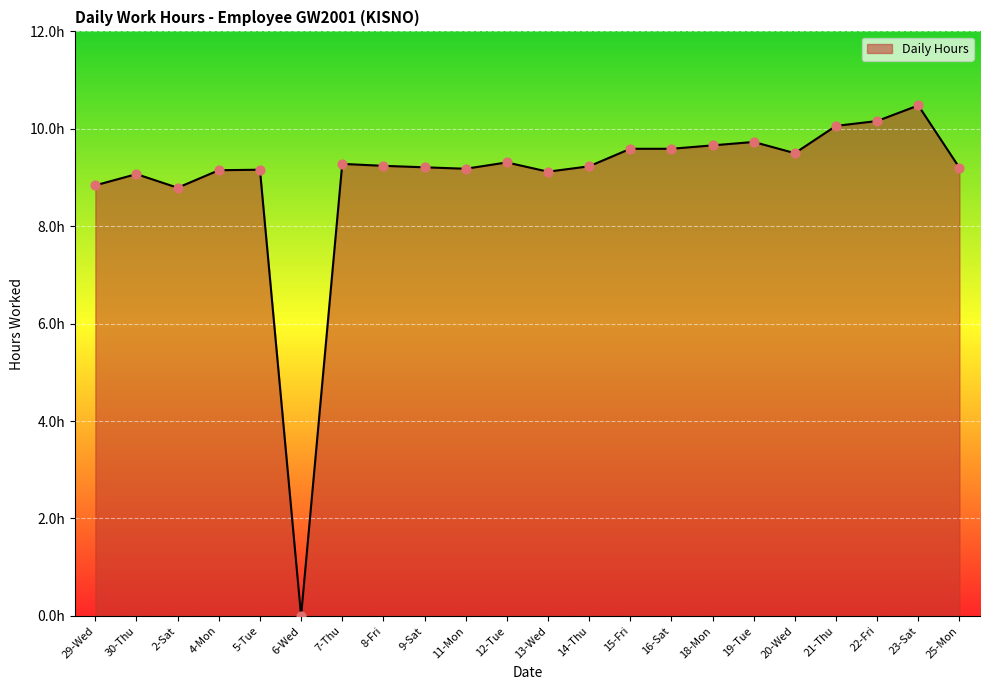

What is the ratio of the value at 13-Wed to the value at 14-Thu?

1.0